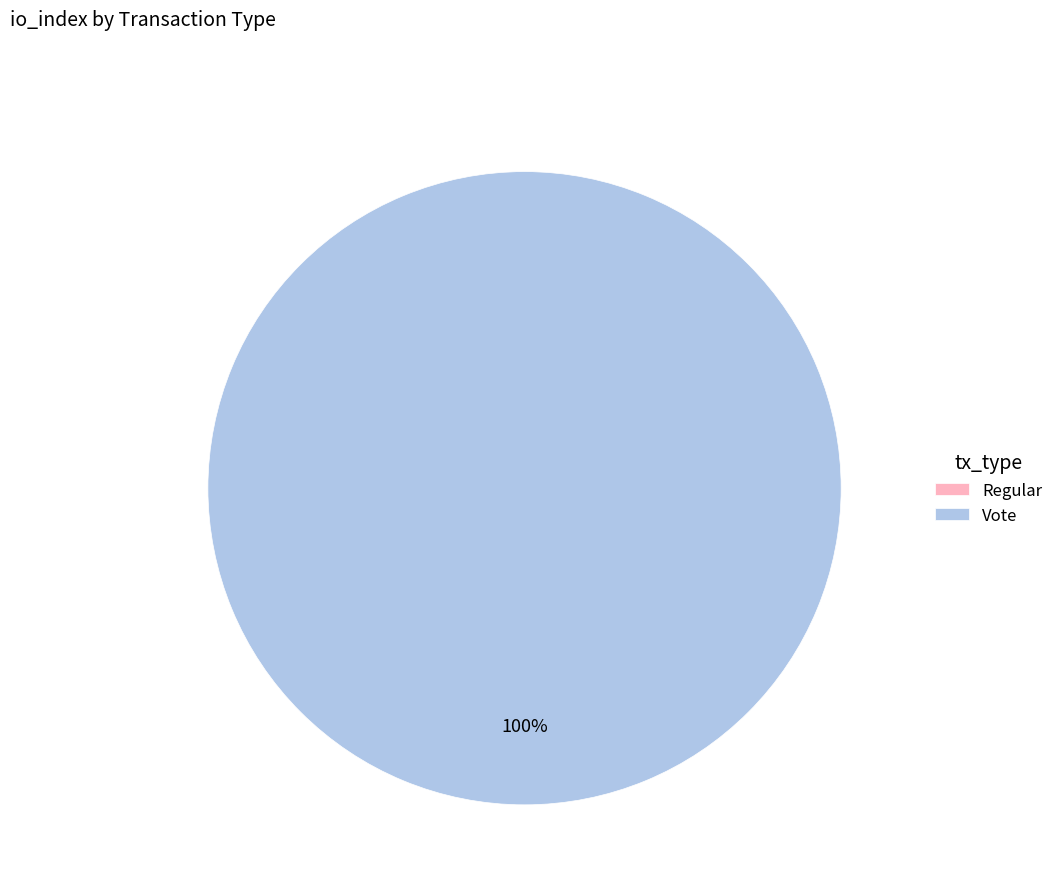

To the nearest percent, what is the difference between the largest and smallest slice percentages?

100%